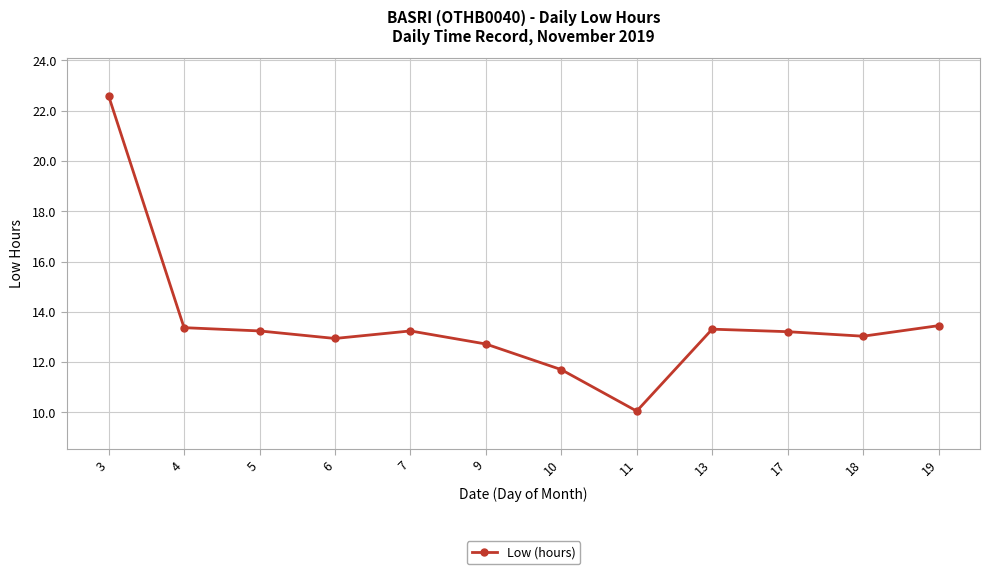

At which category does the chart reach its peak across all series?

3